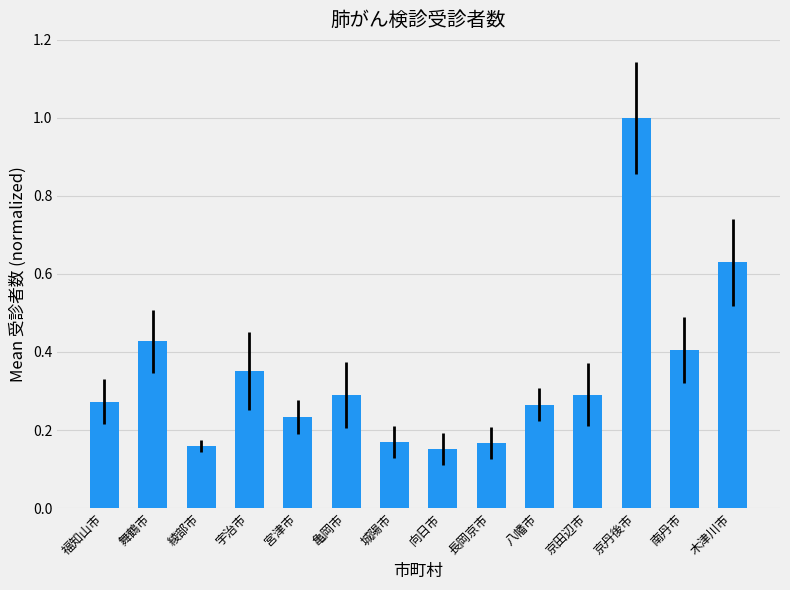

Which has a higher value, 宇治市 or 八幡市?

宇治市